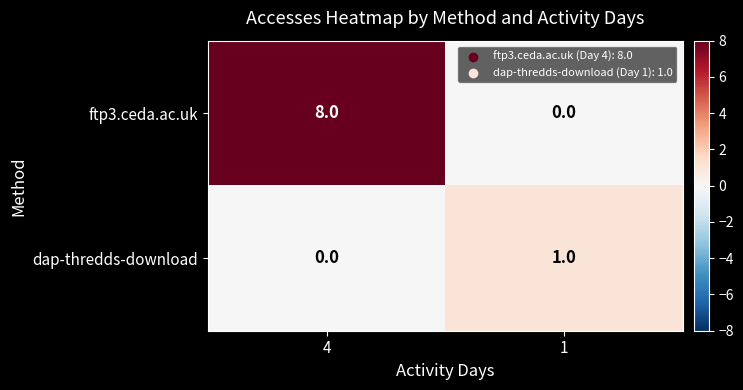

The dap-thredds-download series shows 0 at 4. True or false?

True